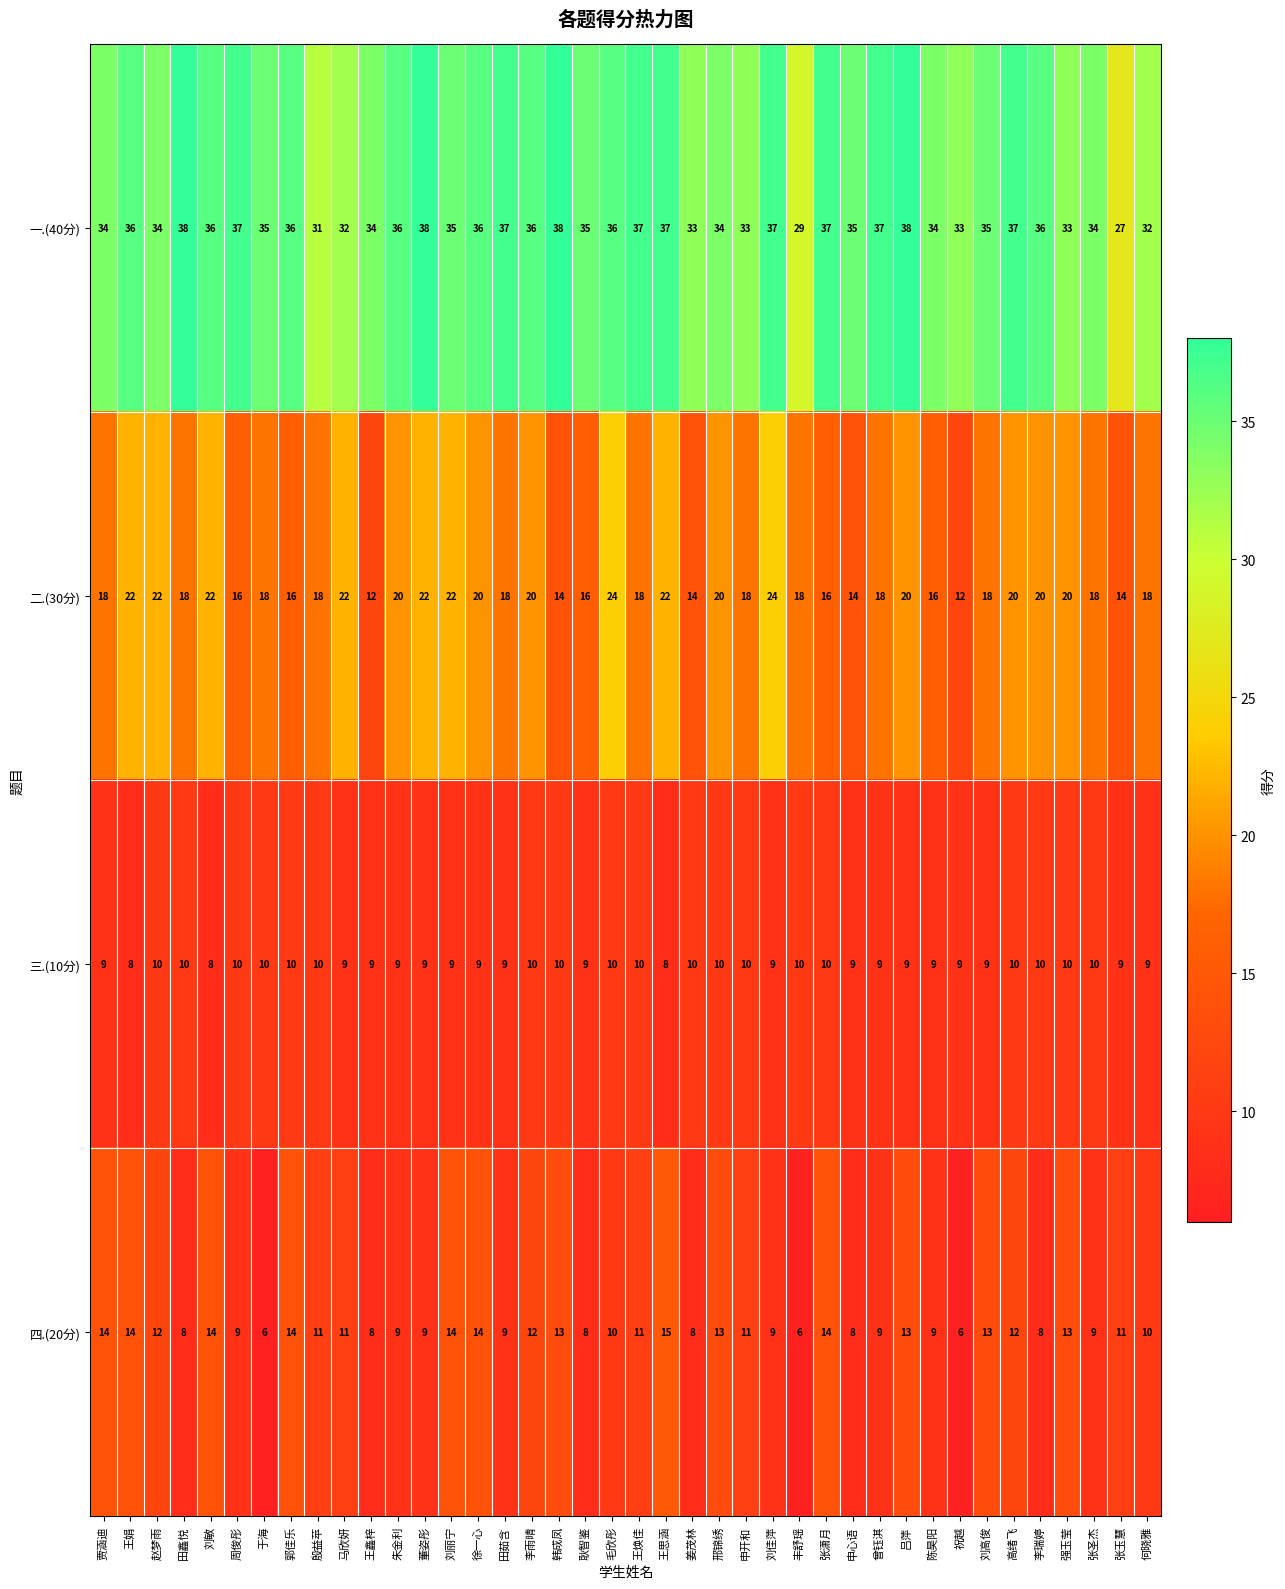

What is the difference between the 二.(30分) values at 田茹含 and 姜茂林?

4